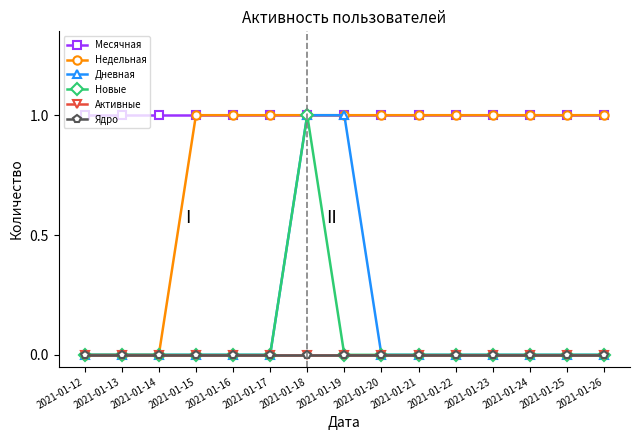

What is the value of the Месячная point at the 8th from the left?

1